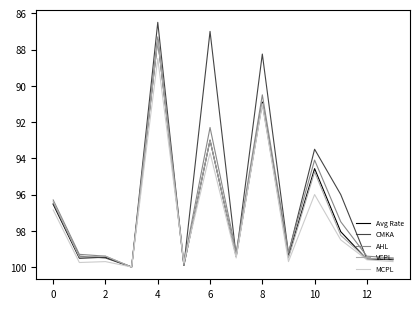

True or false: VCPL has more than 0 points higher than both neighbors.

True